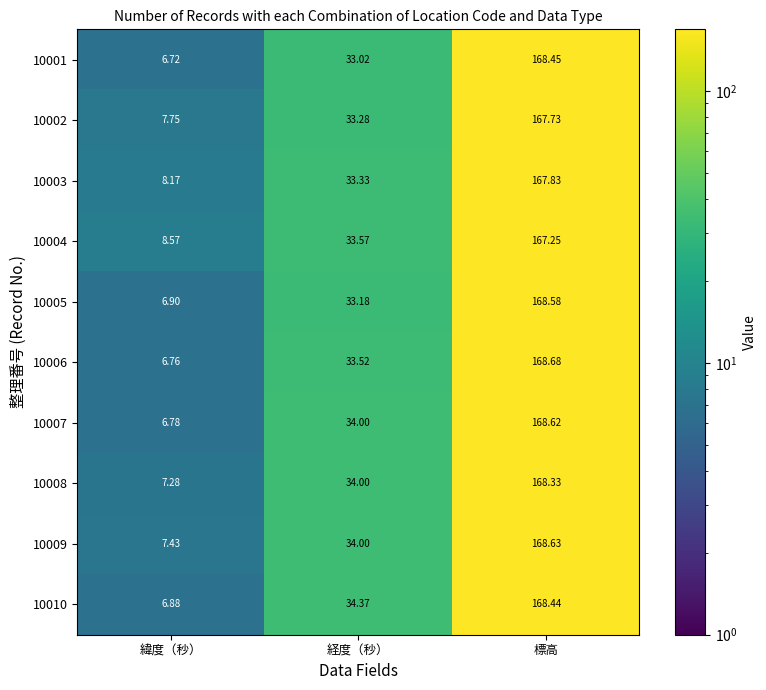

Where is 10009 nearest to the value 88?

経度（秒）